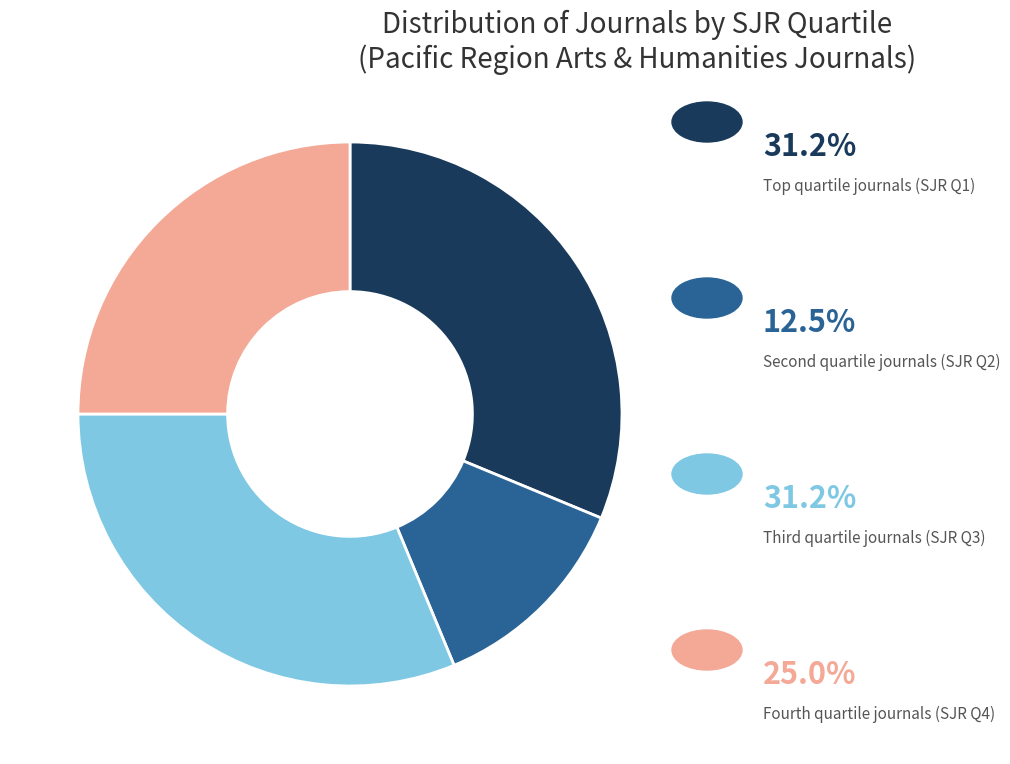

Does any single category account for the majority?

No